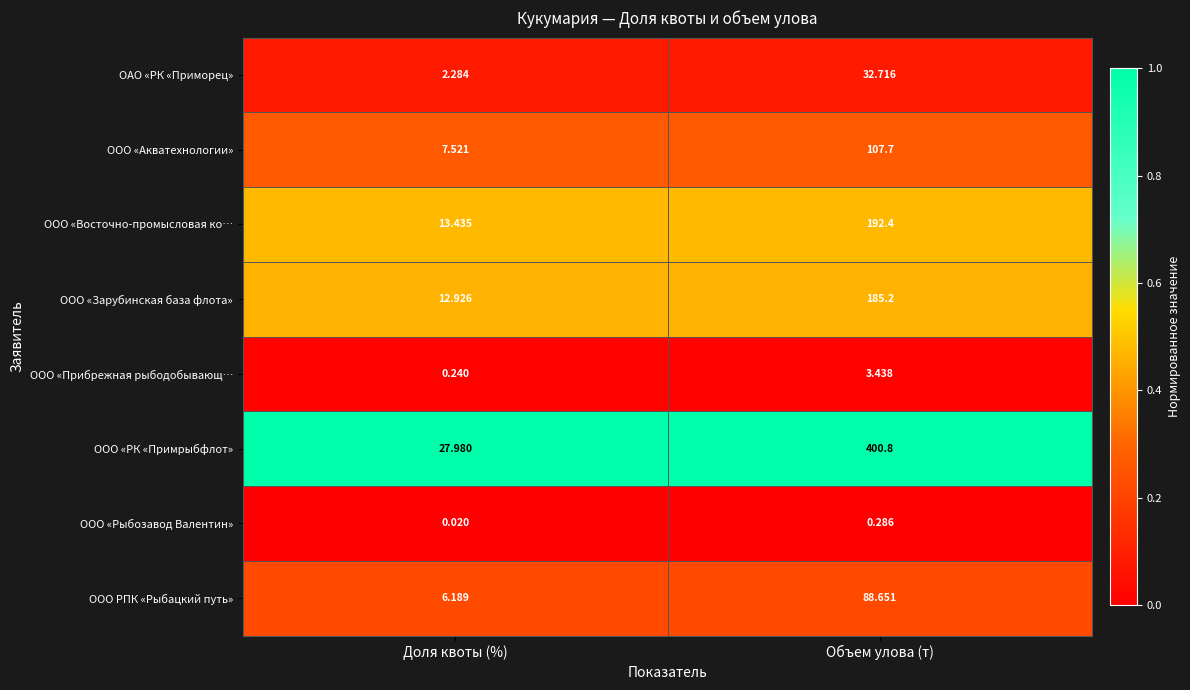

Where does the ООО РПК «Рыбацкий путь» series first go above 88?

Объем улова (т)